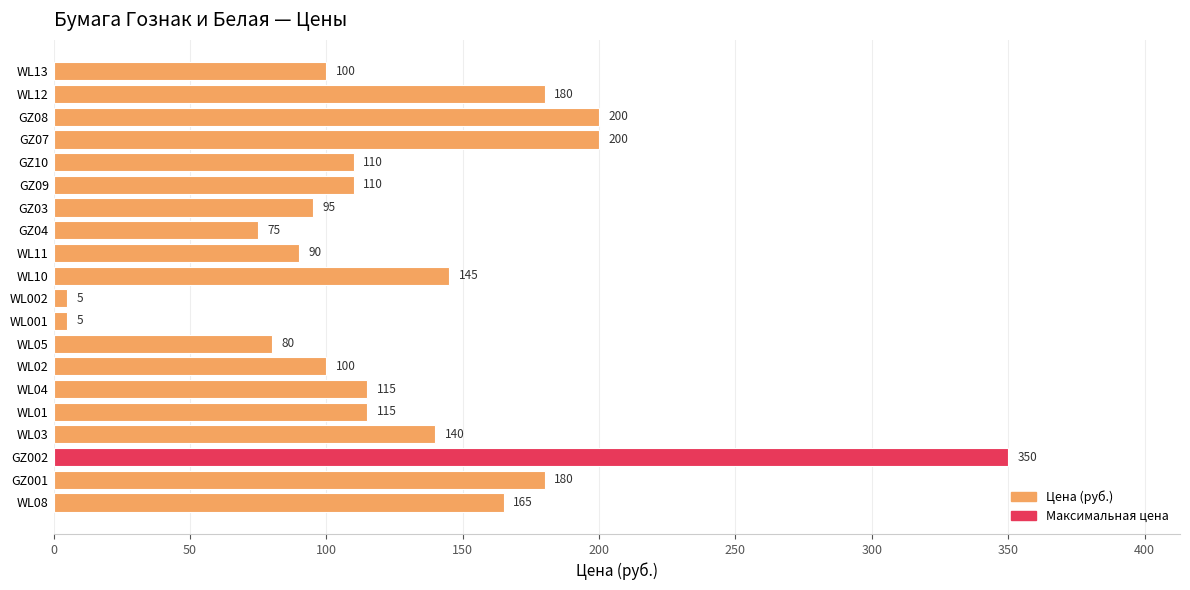

What is the difference between the second highest and second lowest values?

195